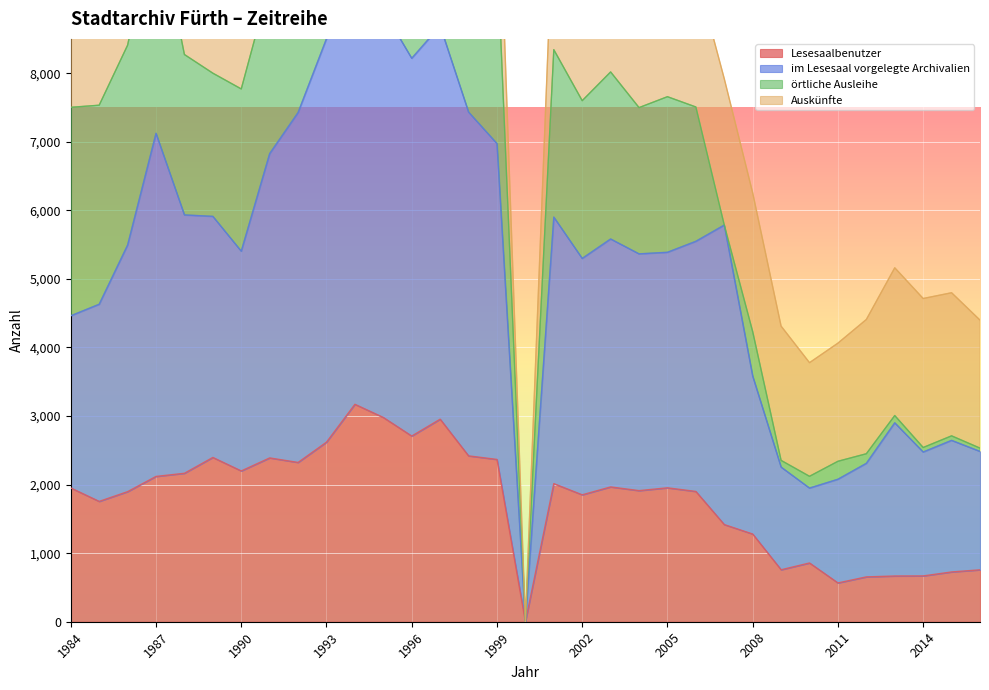

The Lesesaalbenutzer series shows 3514 at 2005. True or false?

False